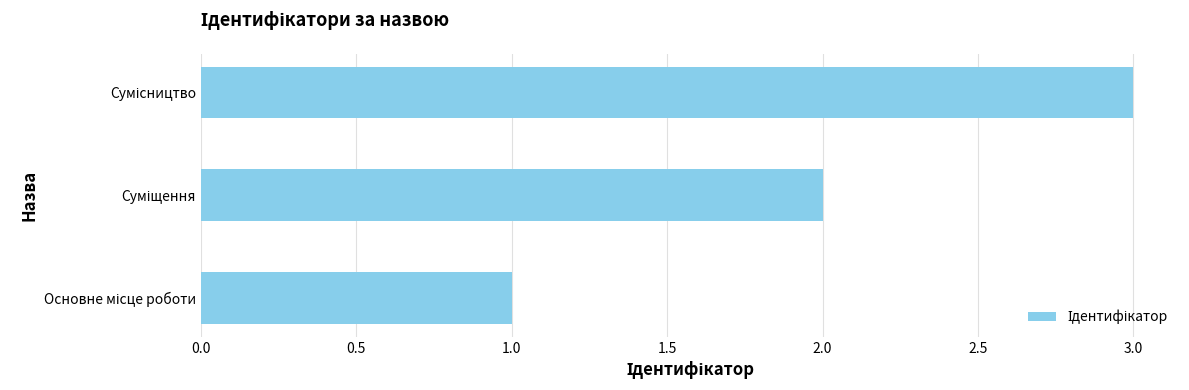

What is the greatest value displayed?

3